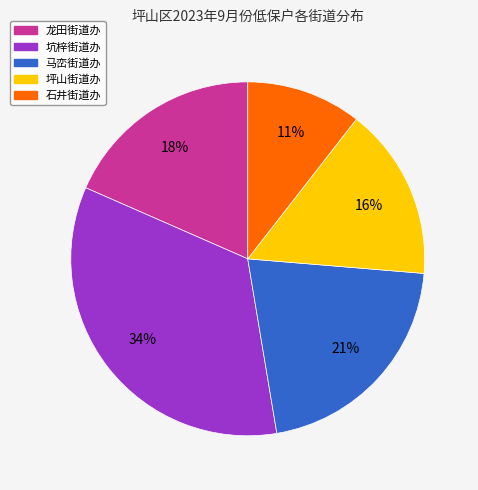

What percentage is the 坑梓街道办 slice, to the nearest percent?

34%